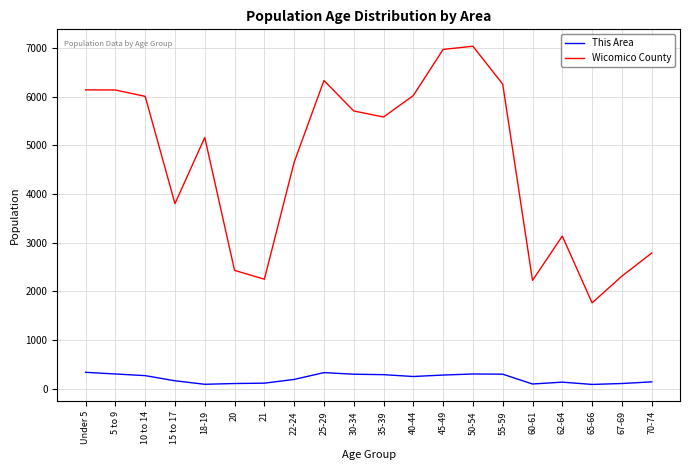

What is the difference between the second highest and second lowest values in the This Area series?

240